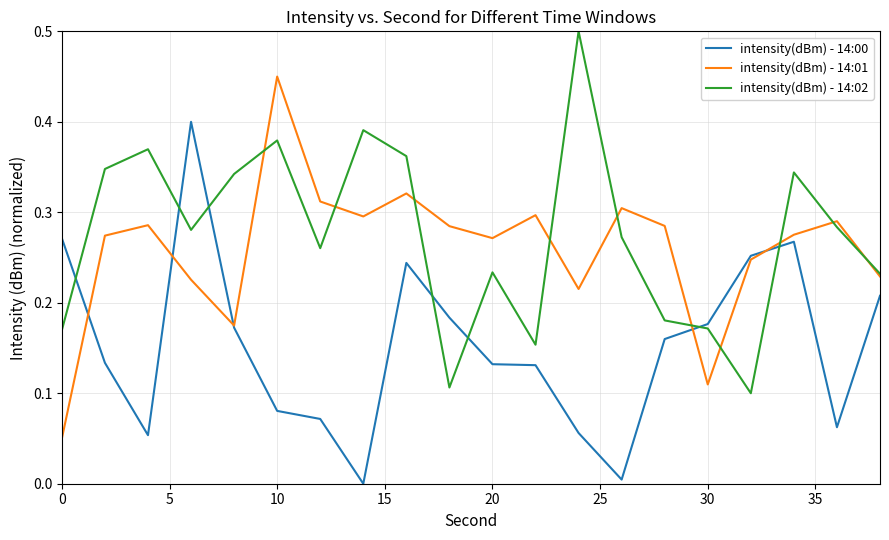

List the series in order of their peak value, lowest first.

intensity(dBm) - 14:00, intensity(dBm) - 14:01, intensity(dBm) - 14:02